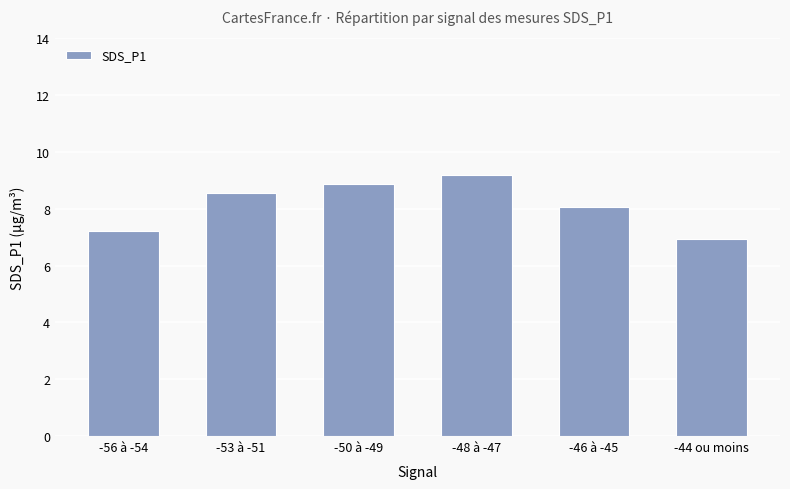

Rank the categories by value from highest to lowest.

-48 à -47, -50 à -49, -53 à -51, -46 à -45, -56 à -54, -44 ou moins